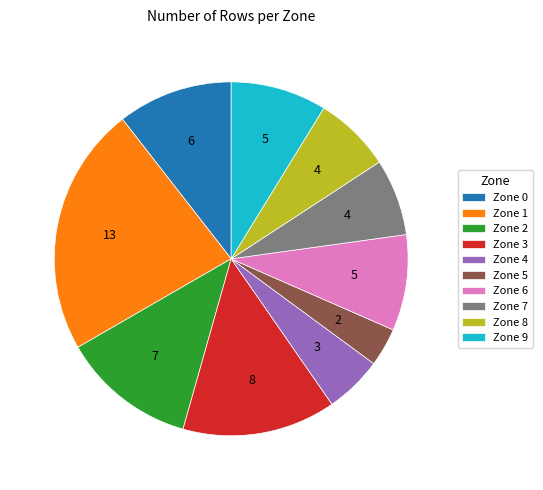

The Zone 1 slice represents 9% of the pie. True or false?

False